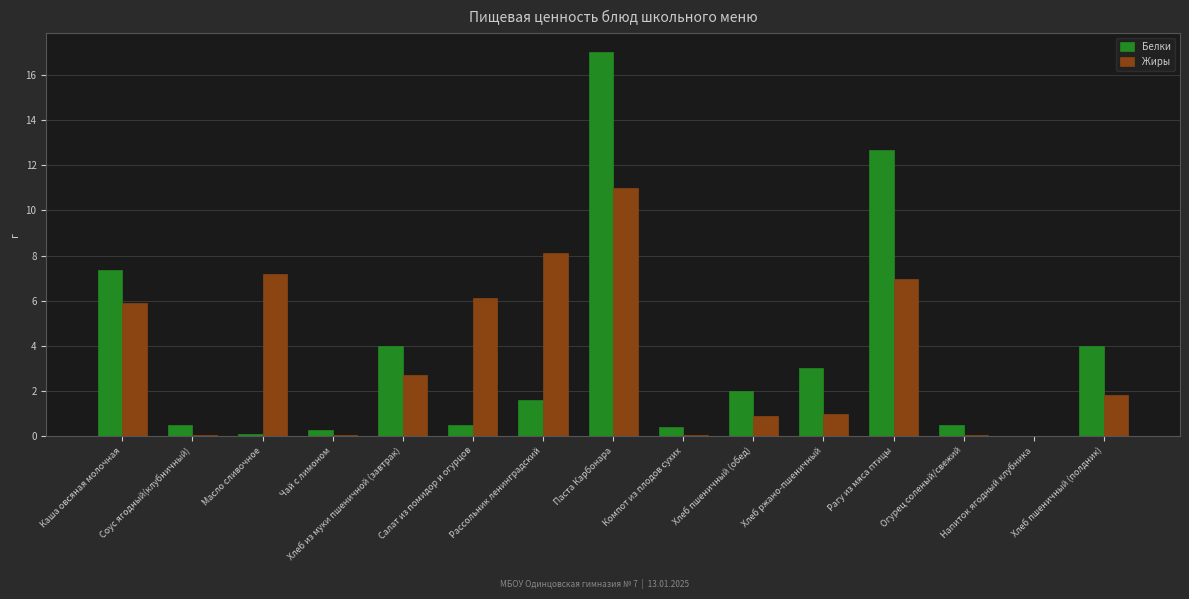

What is the sum of all Жиры values?

51.9